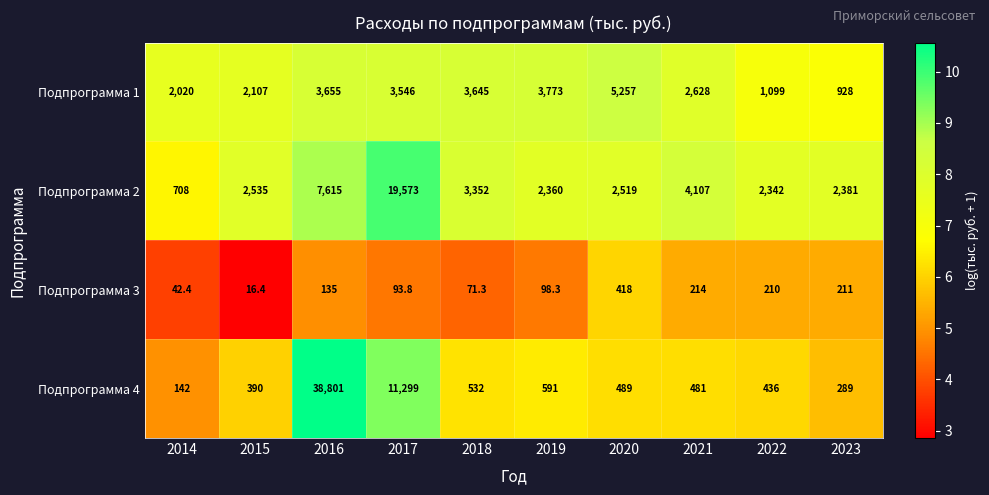

Count the number of data series in this chart.

4